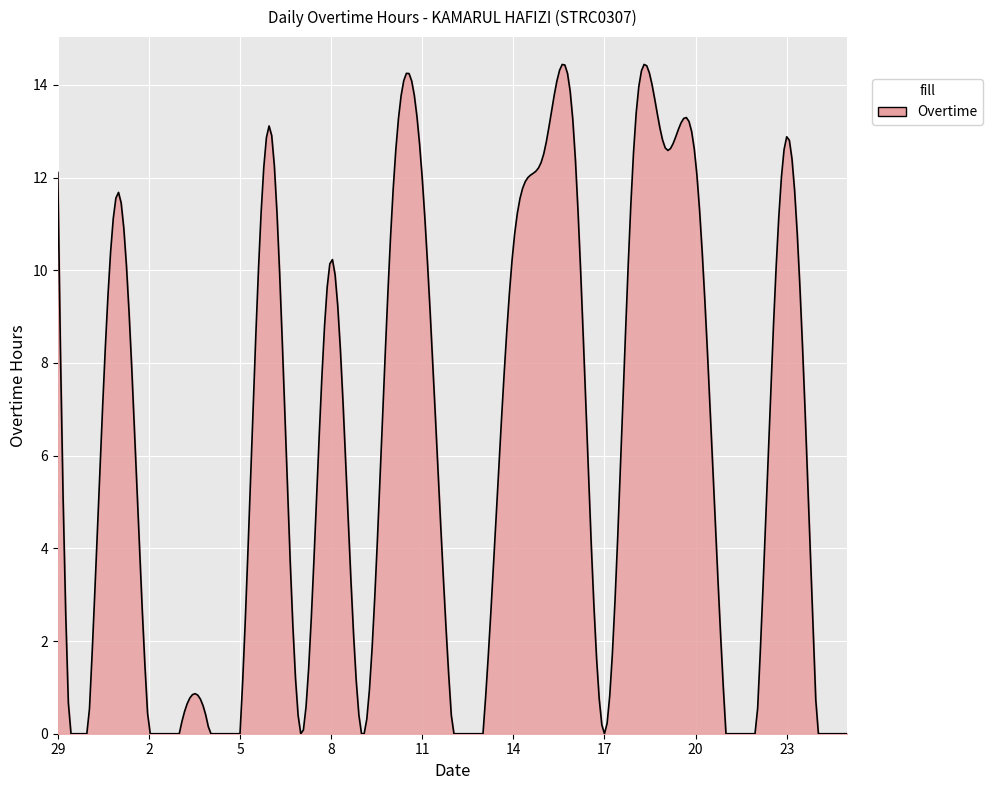

What is the difference between the maximum and minimum values?

14.4